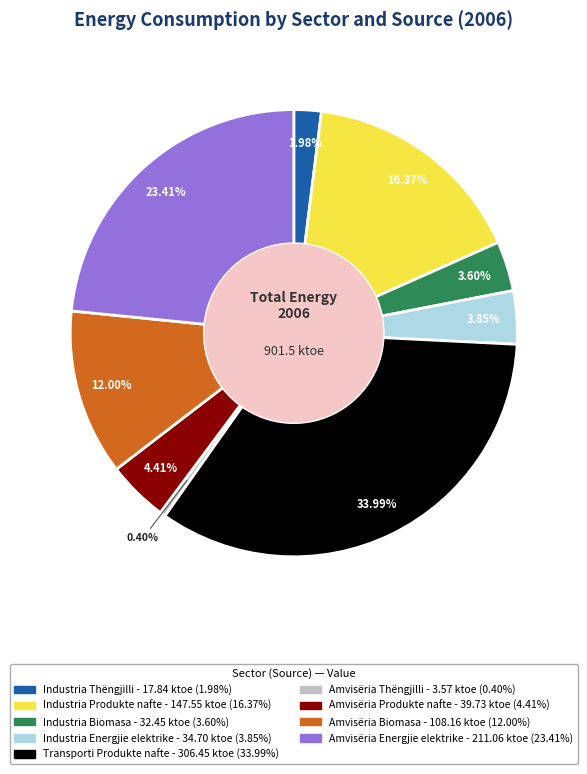

Is there any slice that represents more than half of the pie?

No